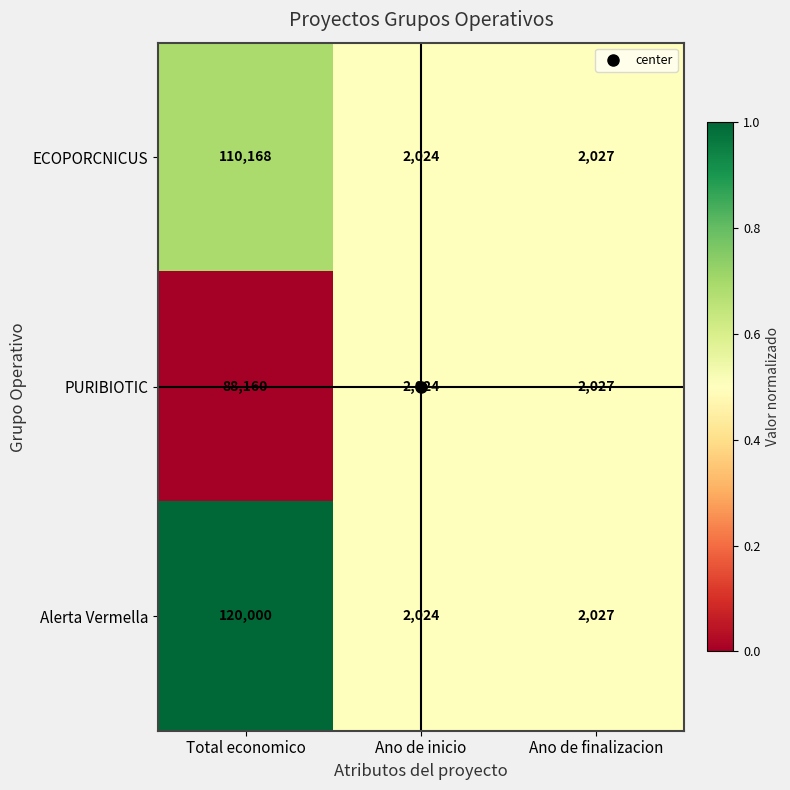

What is the total value across all series at Ano de finalizacion?

6081